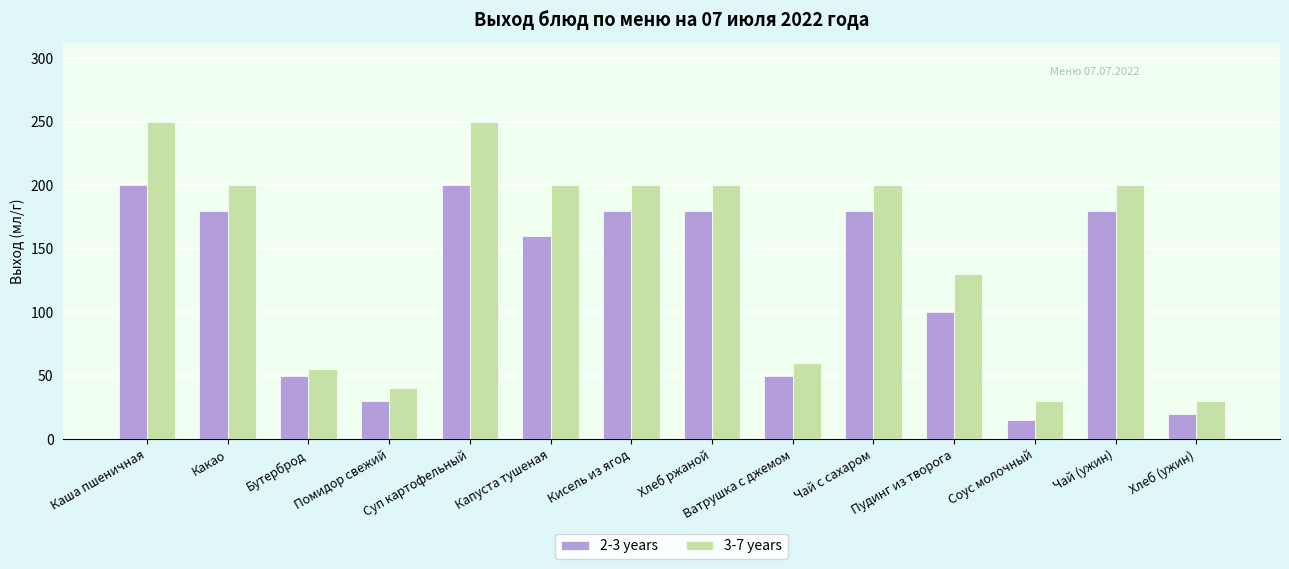

Which series has the widest spread of values?

3-7 years